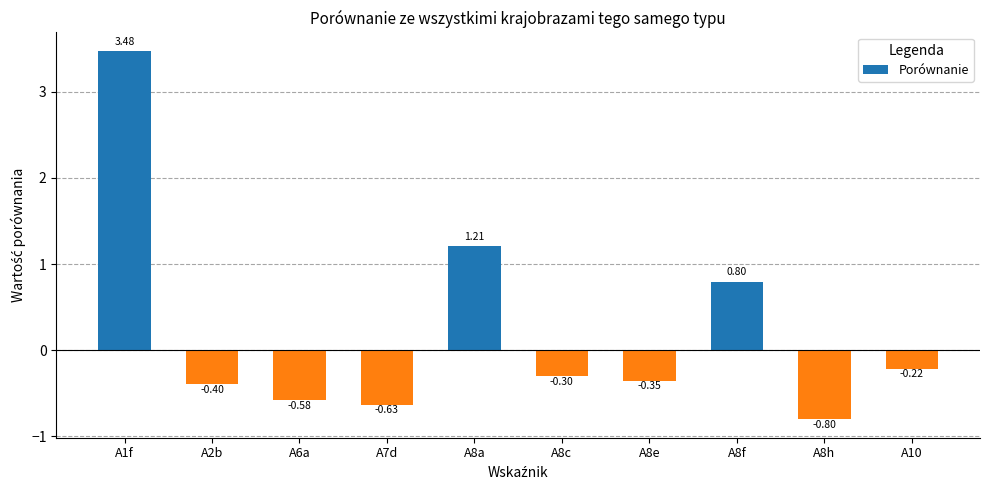

At which label is the value closest to 1?

A8f